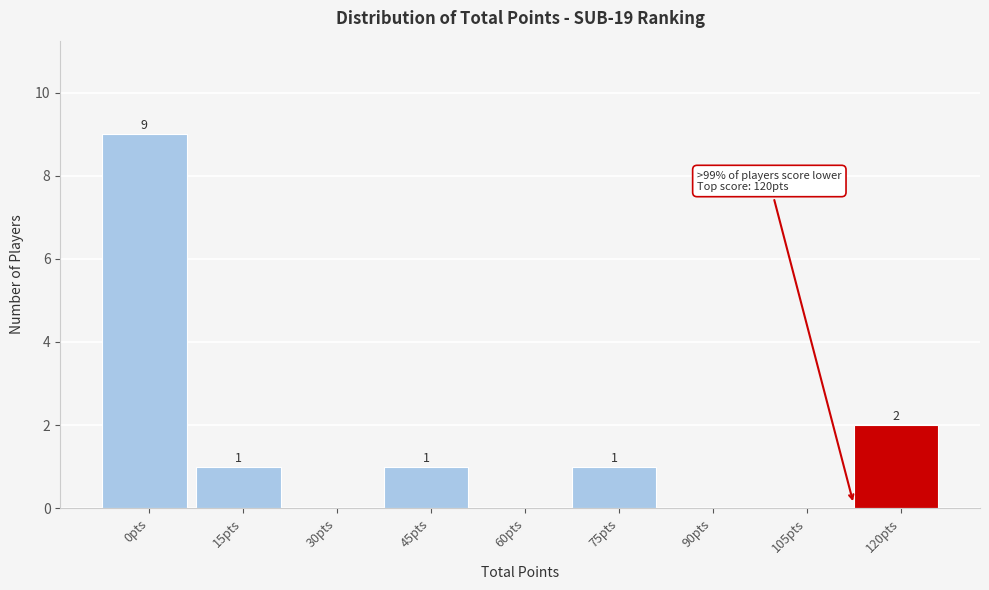

Reading right to left, what are all the values shown in this chart?

120pts=2	105pts=0	90pts=0	75pts=1	60pts=0	45pts=1	30pts=0	15pts=1	0pts=9